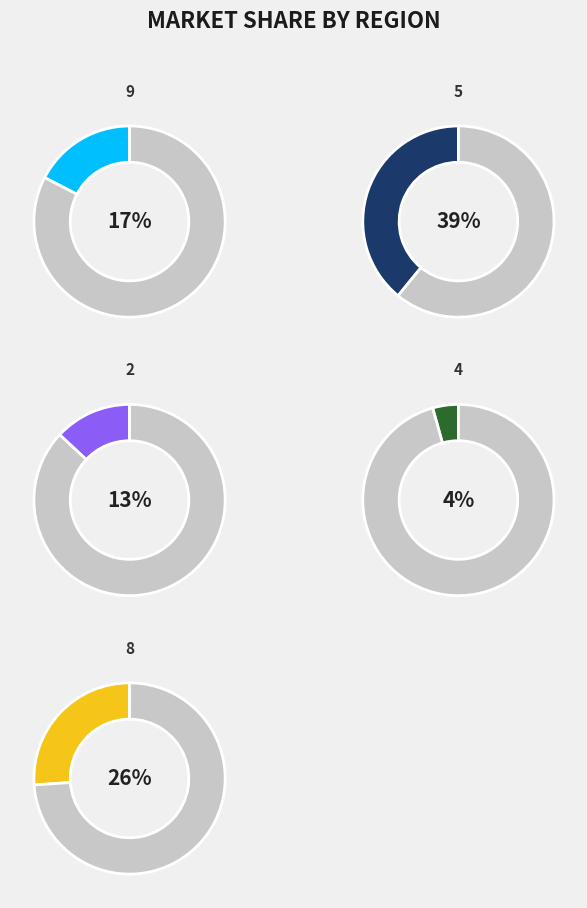

What is the largest slice in the pie chart?

5